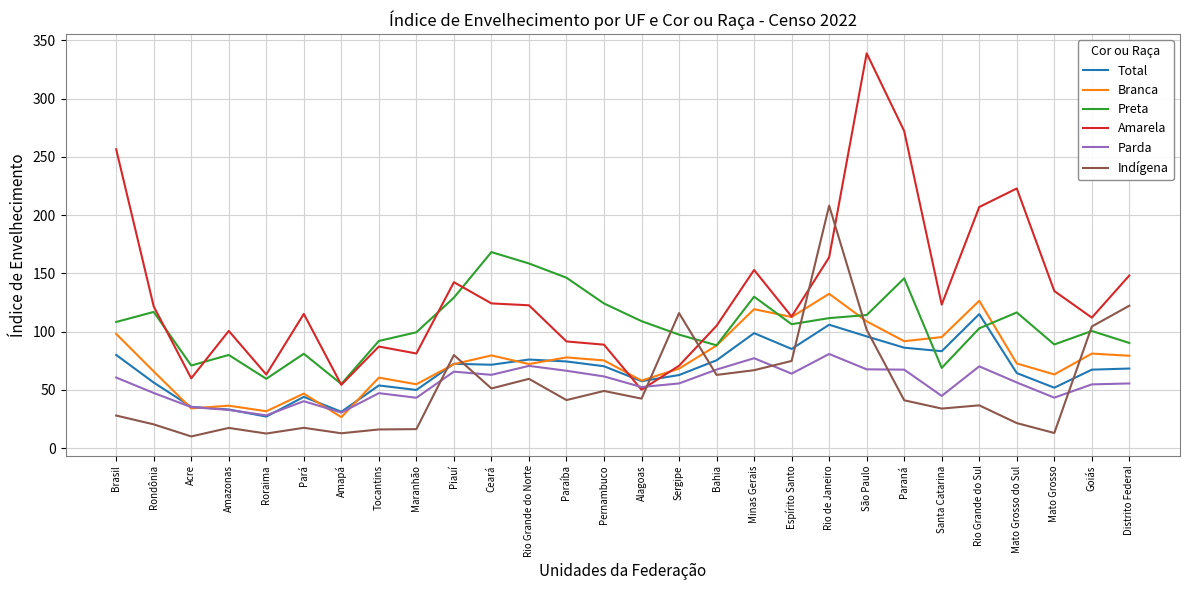

At which category does the chart reach its peak across all series?

São Paulo